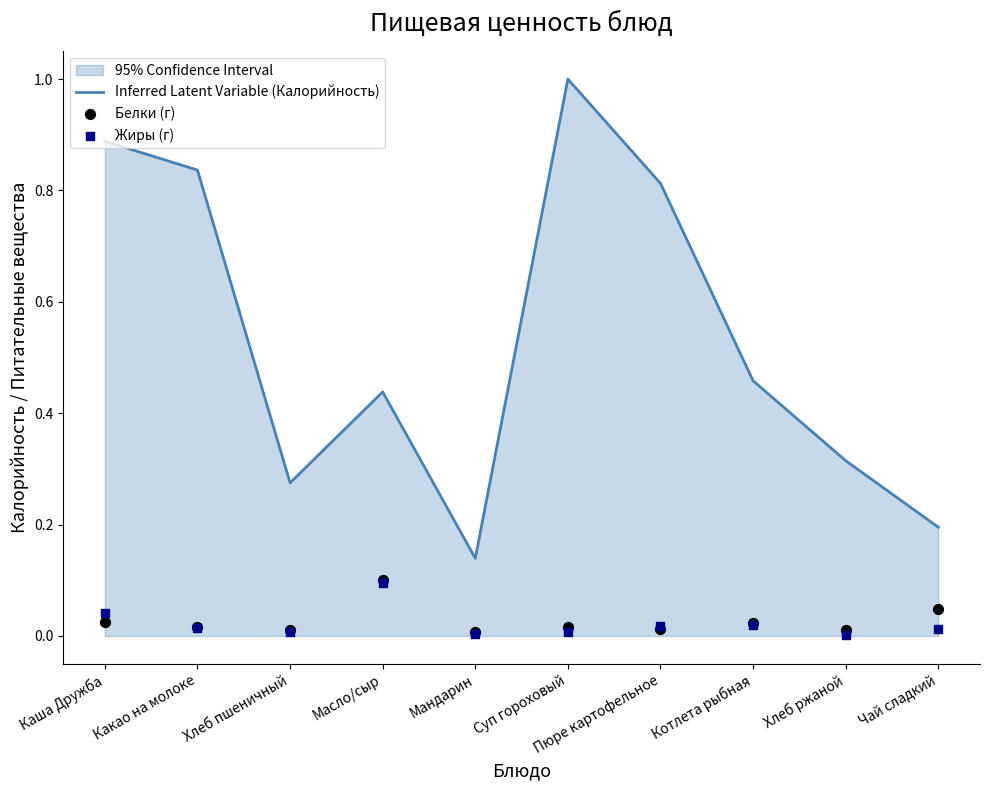

At how many categories does at least one series exceed 0?

10